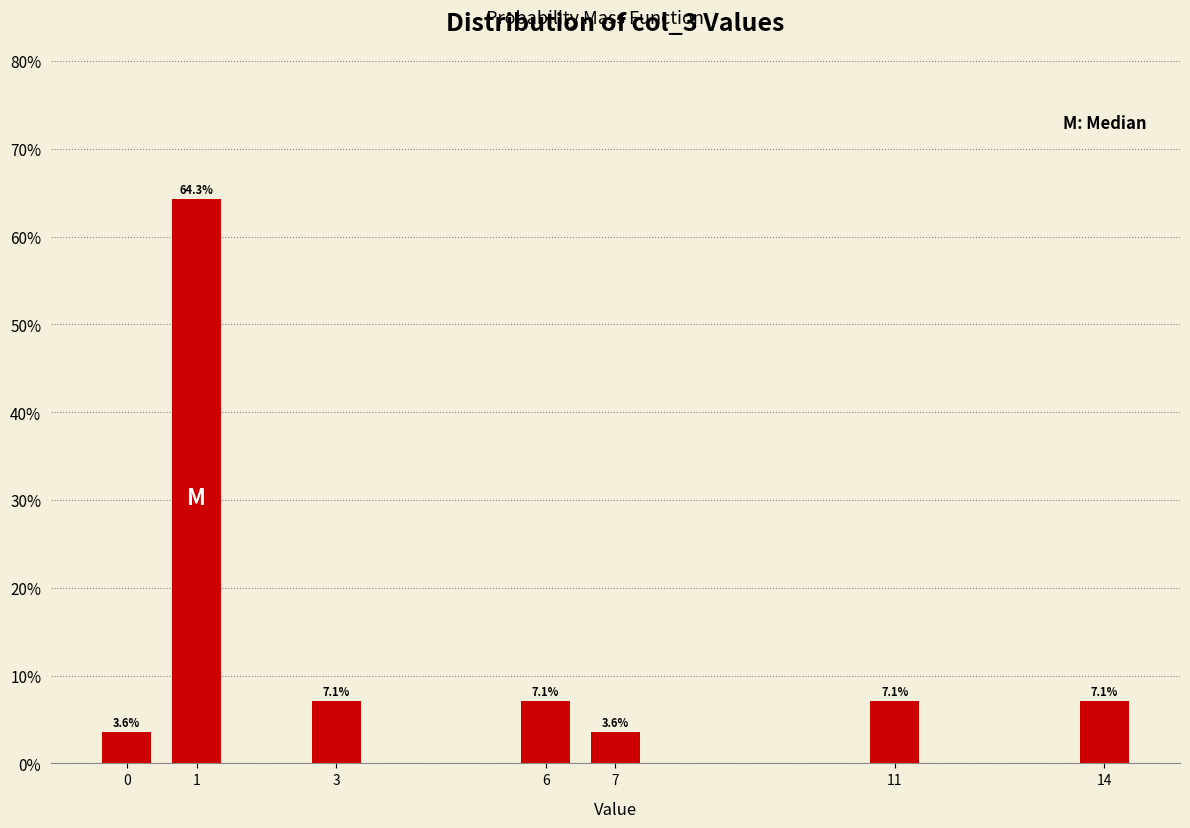

Reading right to left, transcribe all the data shown in this chart.

7.1	7.1	3.6	7.1	7.1	64.3	3.6